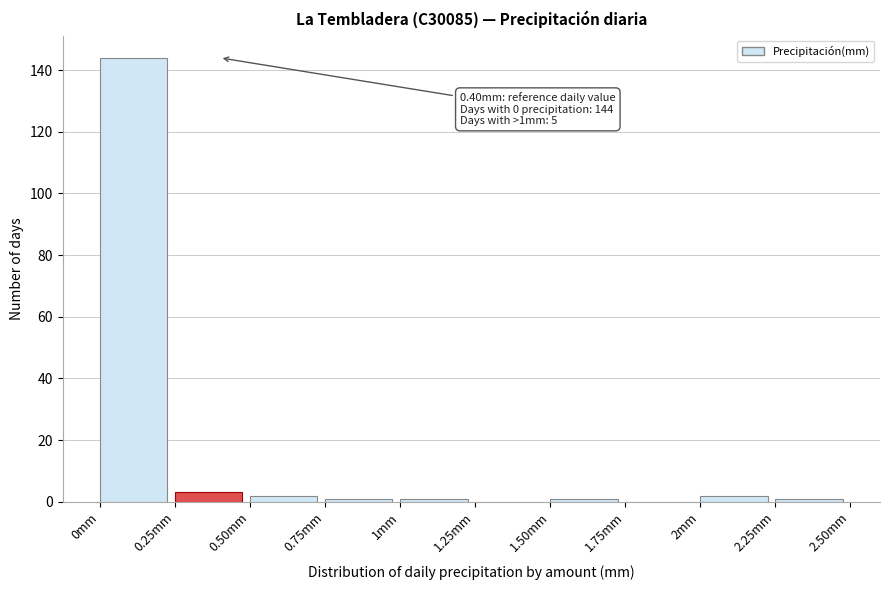

Over which range of the x-axis is the bar tallest?

0.00 to 0.25